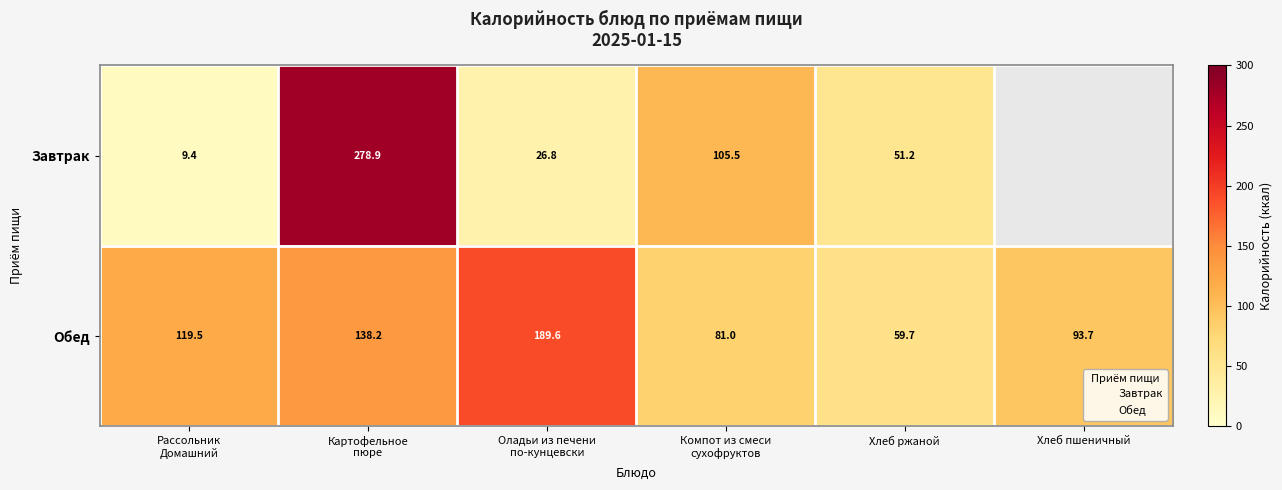

What is the approximate value of Обед at Компот из смеси сухофруктов?

81.0